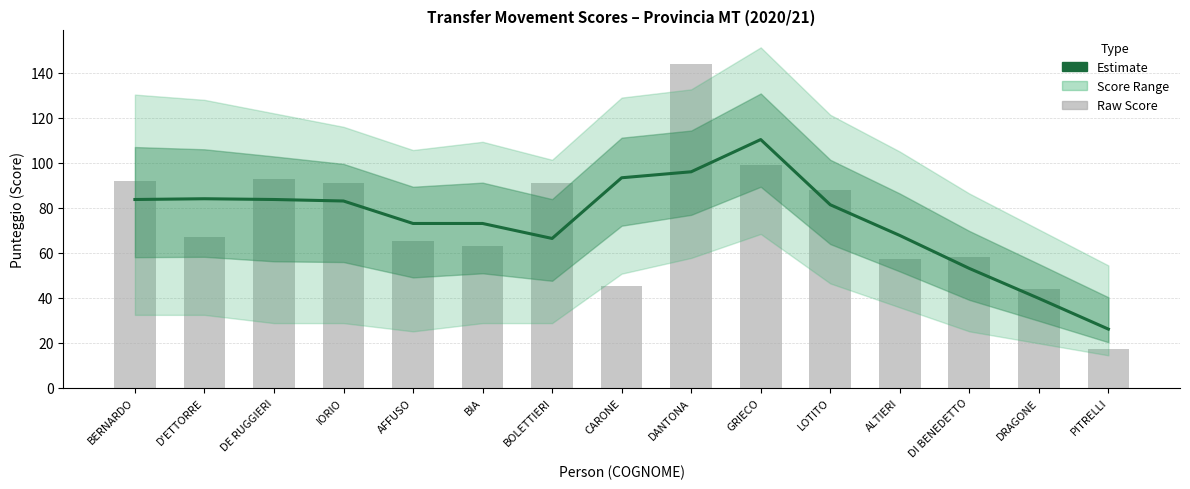

Rank the categories by value from lowest to highest.

PITRELLI, DRAGONE, DI BENEDETTO, BOLETTIERI, ALTIERI, AFFUSO, BIA, LOTITO, IORIO, BERNARDO, DE RUGGIERI, D'ETTORRE, CARONE, DANTONA, GRIECO